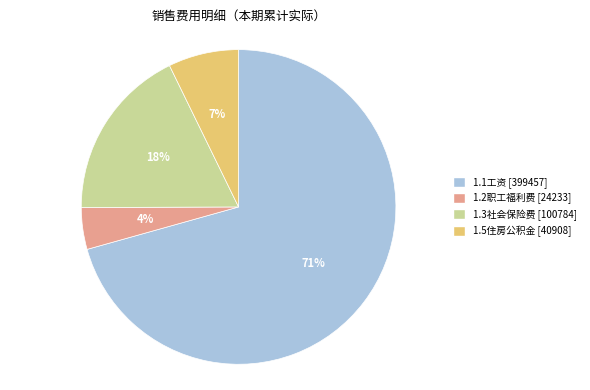

True or false: 1.5住房公积金 accounts for 7% of the total.

True